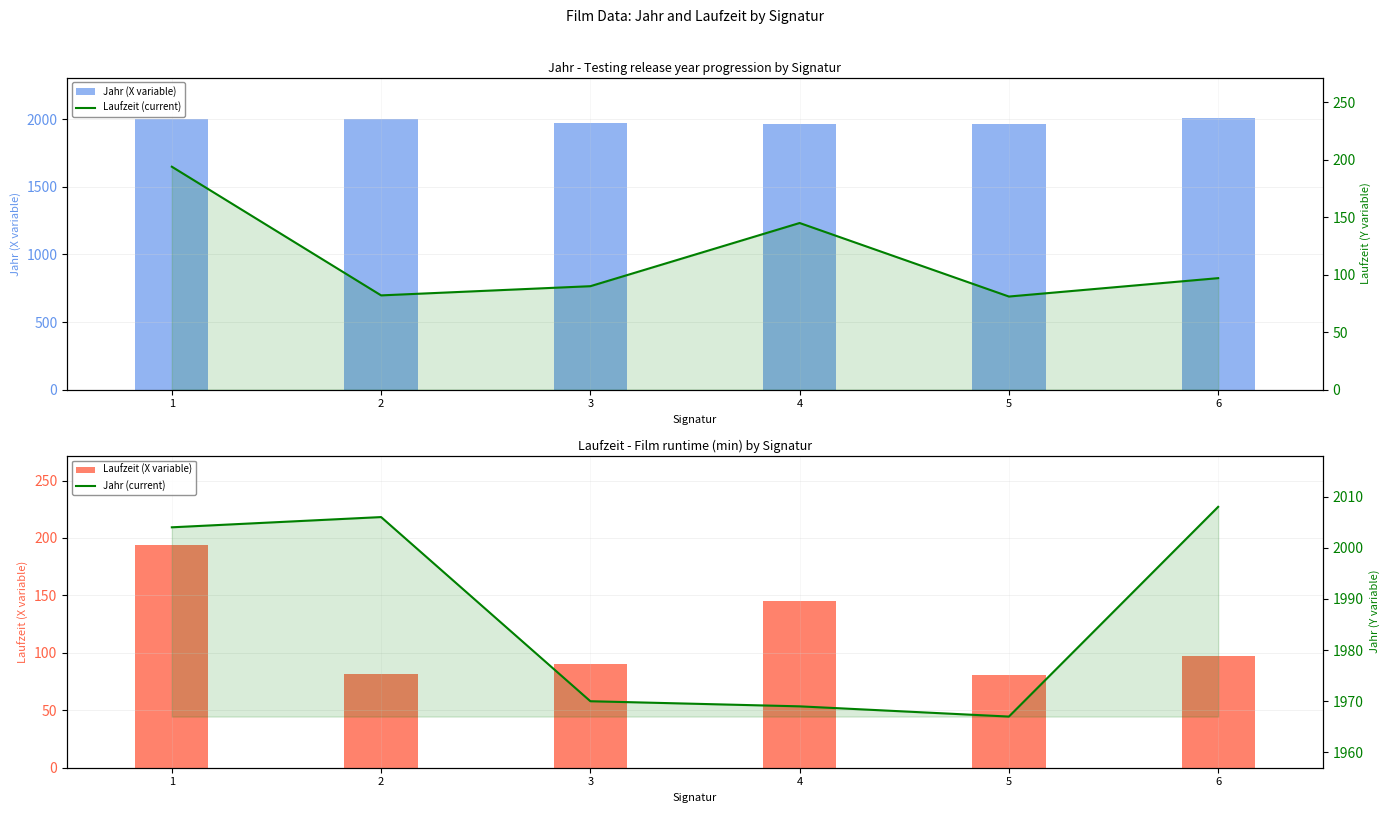

Rank the series at 2 from lowest to highest value.

Laufzeit (X variable), Laufzeit (current), Jahr (X variable), Jahr (current)